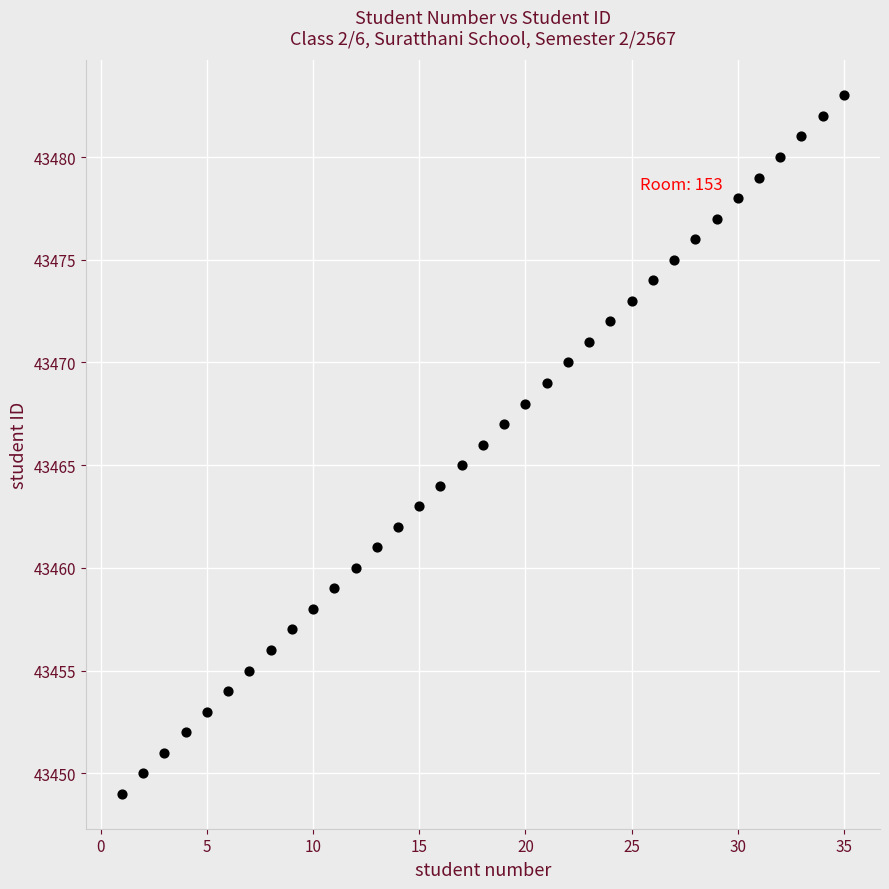

What is the range of Y values (max minus min)?

34